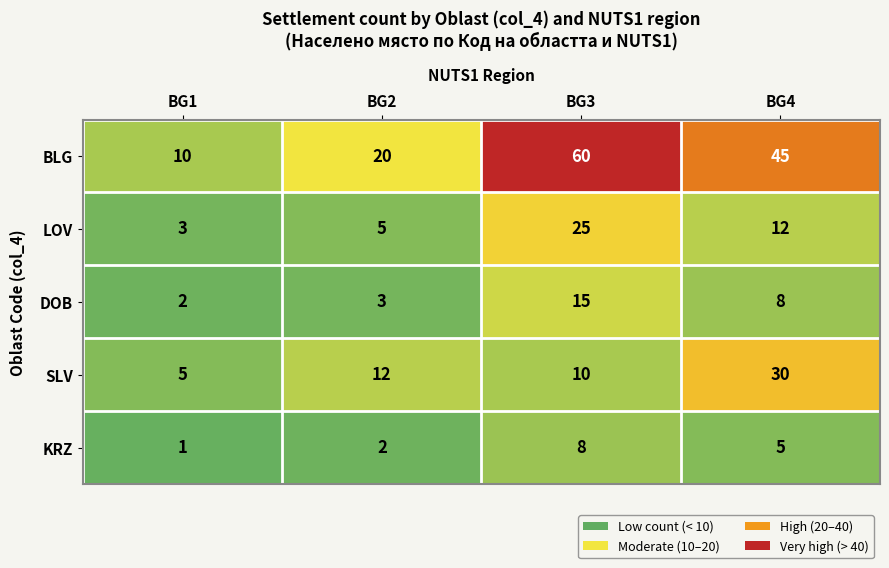

What is the difference between the maximum and minimum values in the SLV series?

25